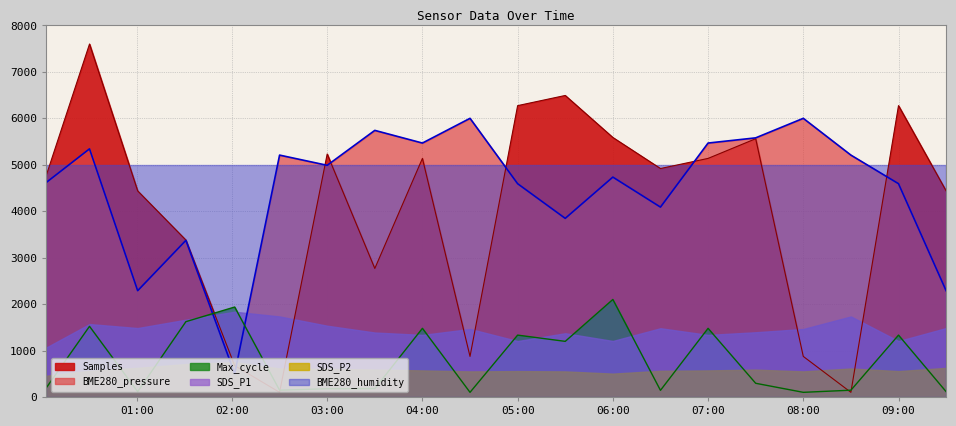

Which series has the largest range (max minus min)?

Samples